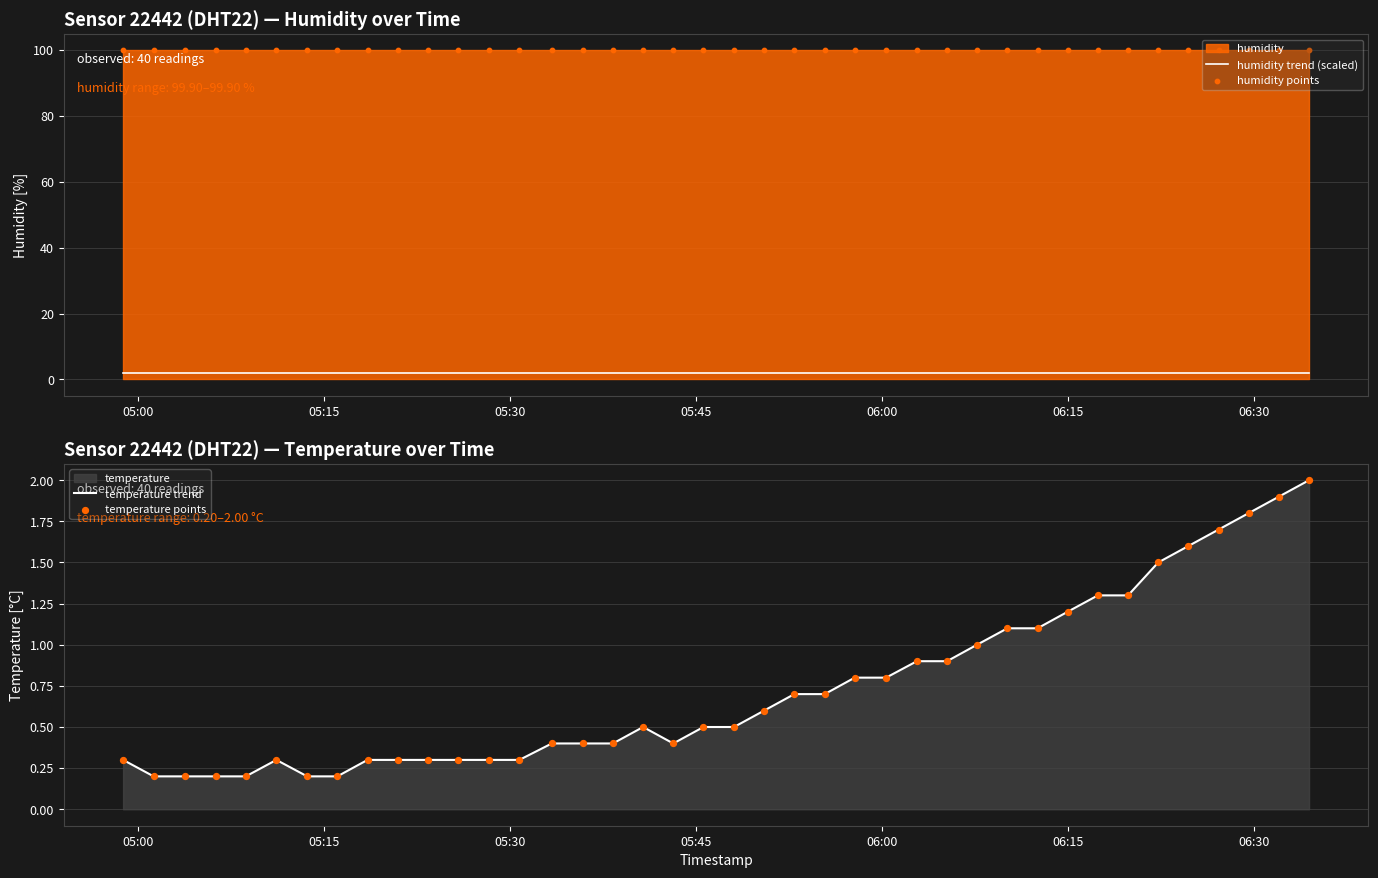

Which series contains the lowest Y value?

temperature trend